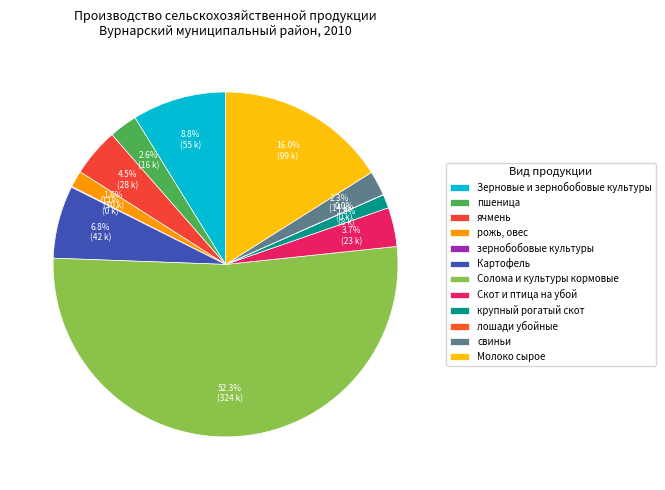

Does пшеница account for over 50% of the chart?

No